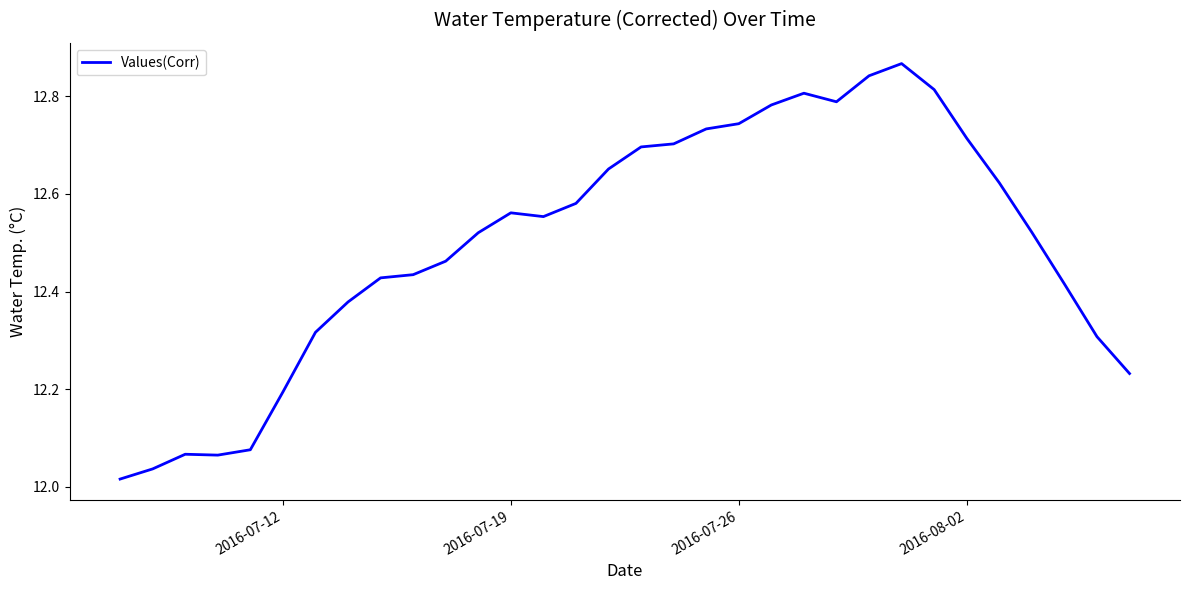

What is the difference between the maximum and minimum values?

0.9